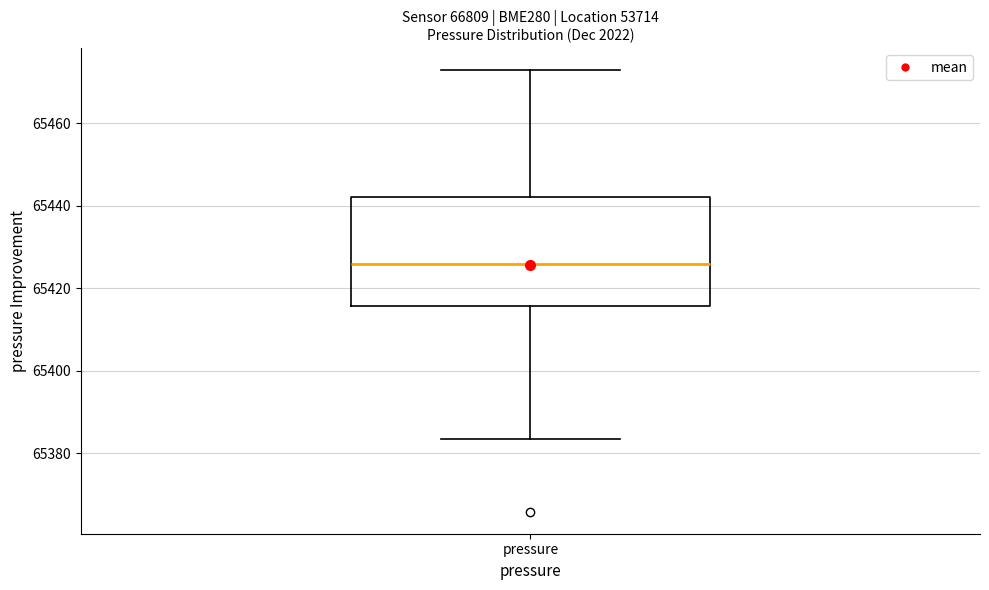

Where is the upper edge of the box for pressure on the y-axis? The values are not printed on the chart, so give them approximately, as read against the axis.

65442